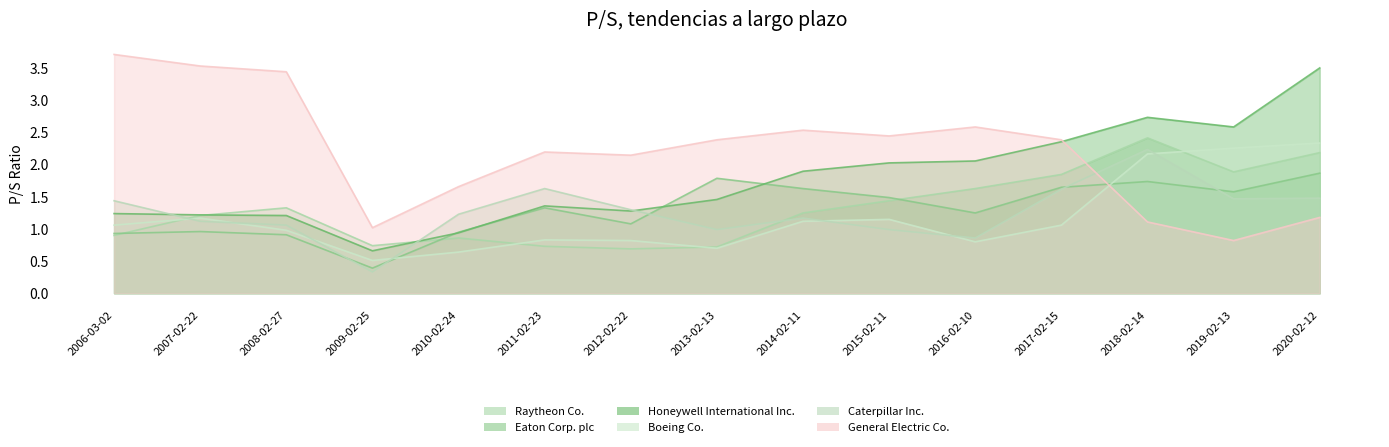

Is it true that General Electric Co. equals 3.5 at 2007-02-22?

True